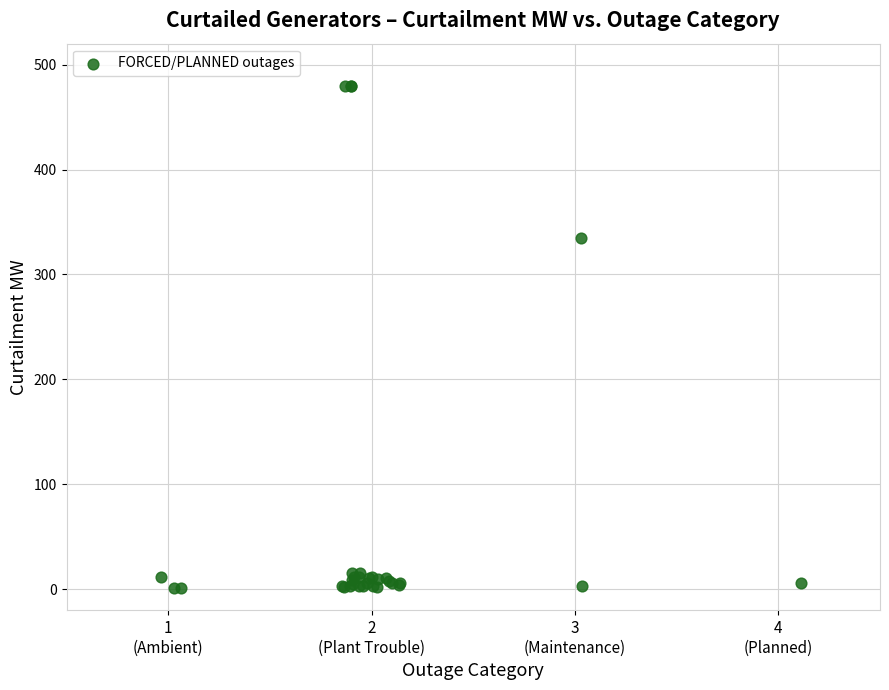

What Y value in the scatter plot is closest to 240?

334.4